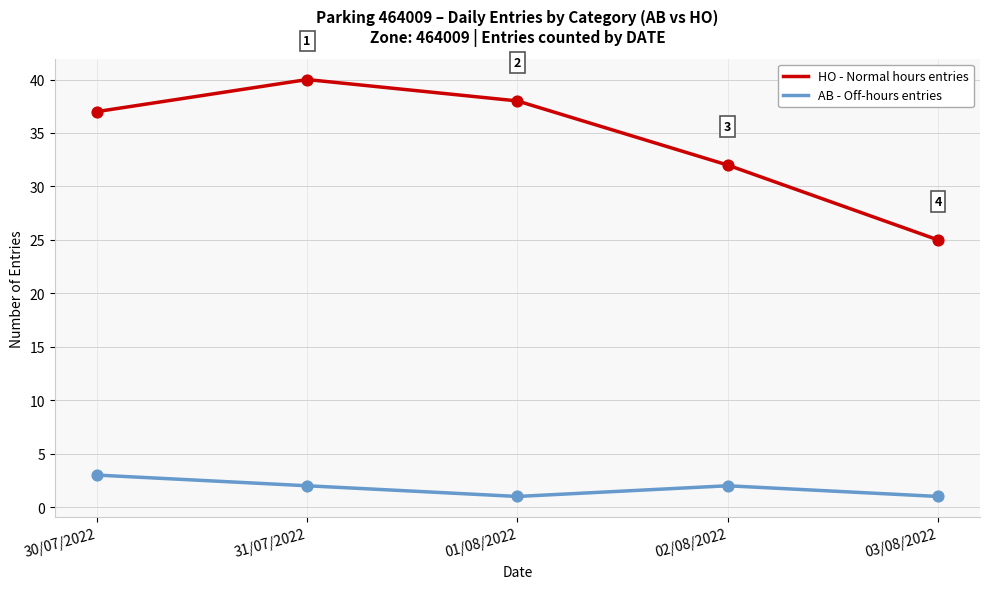

What is the total value across all series at 02/08/2022?

34